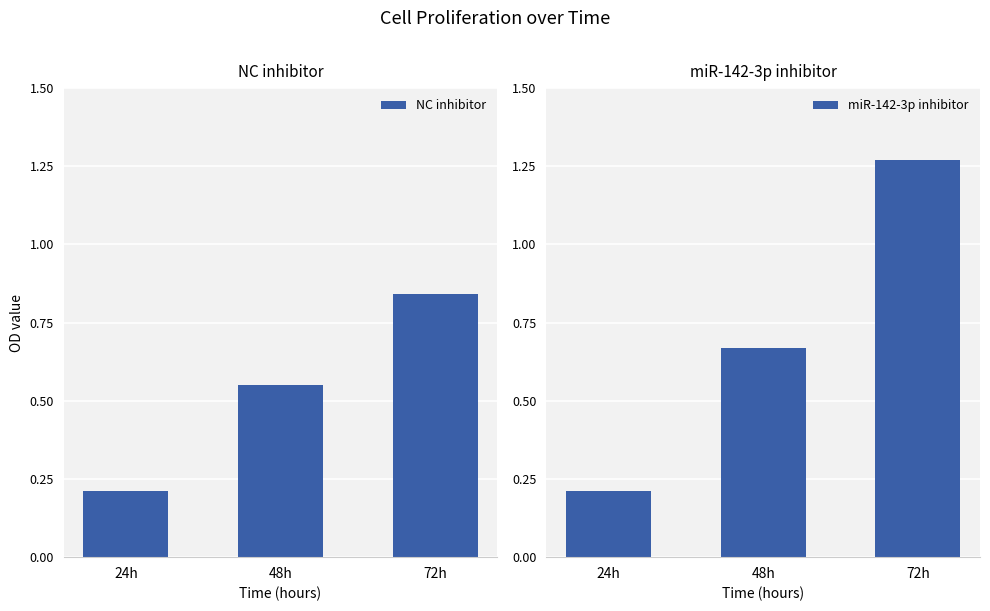

What is the spread (max minus min) of values at 72h?

0.4